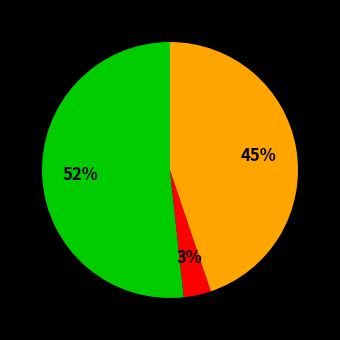

Count the number of slices in the pie.

3